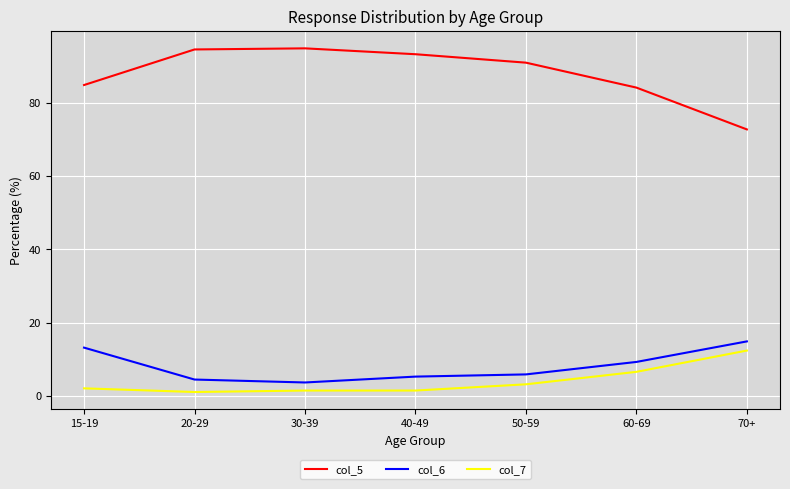

True or false: col_7 and col_5 intersect in this chart.

False